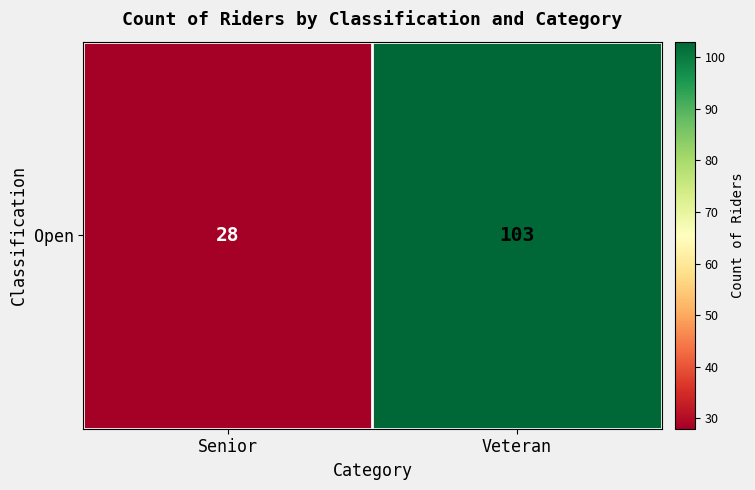

List the labels in order of value, largest first.

Veteran, Senior